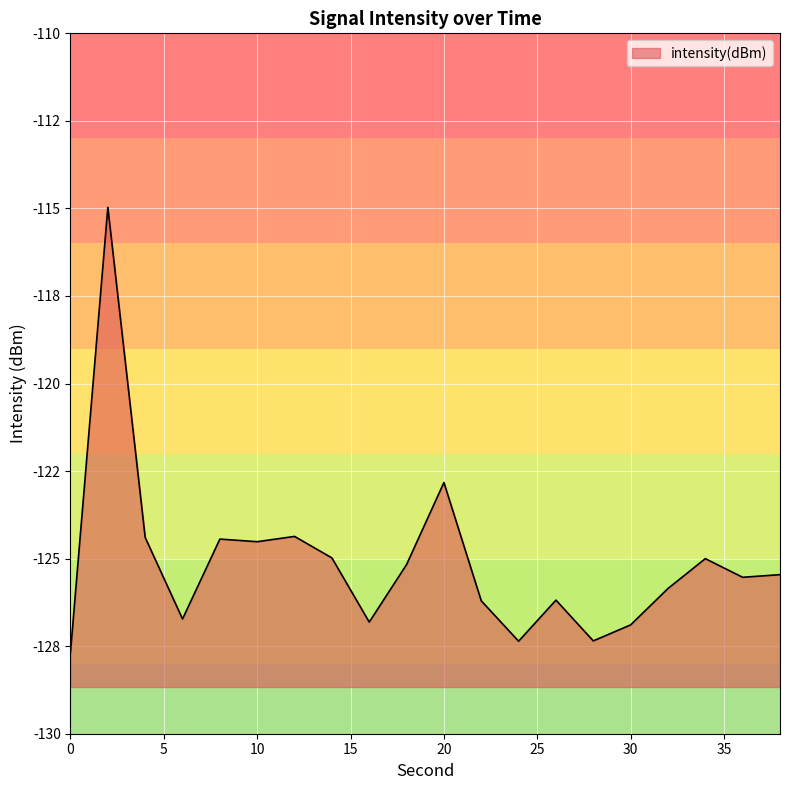

Does the chart display data point markers on the line(s)?

No